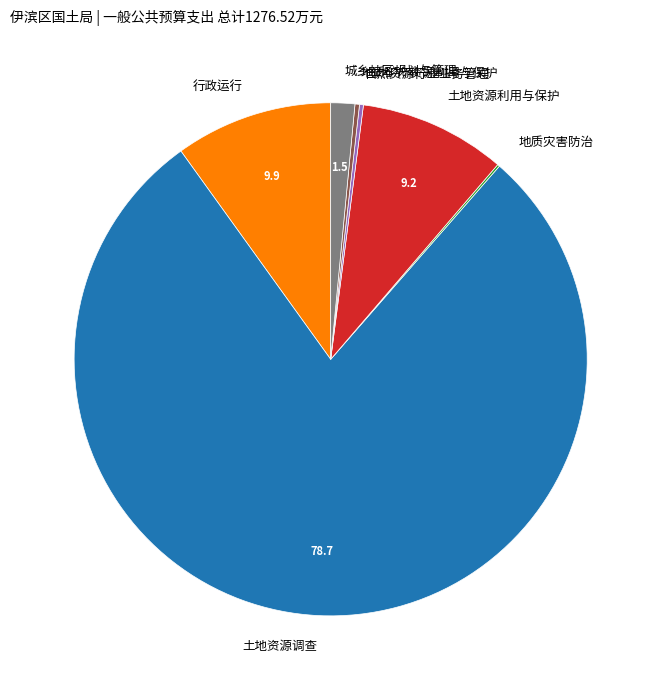

Which slice represents more than half of the pie?

土地资源调查